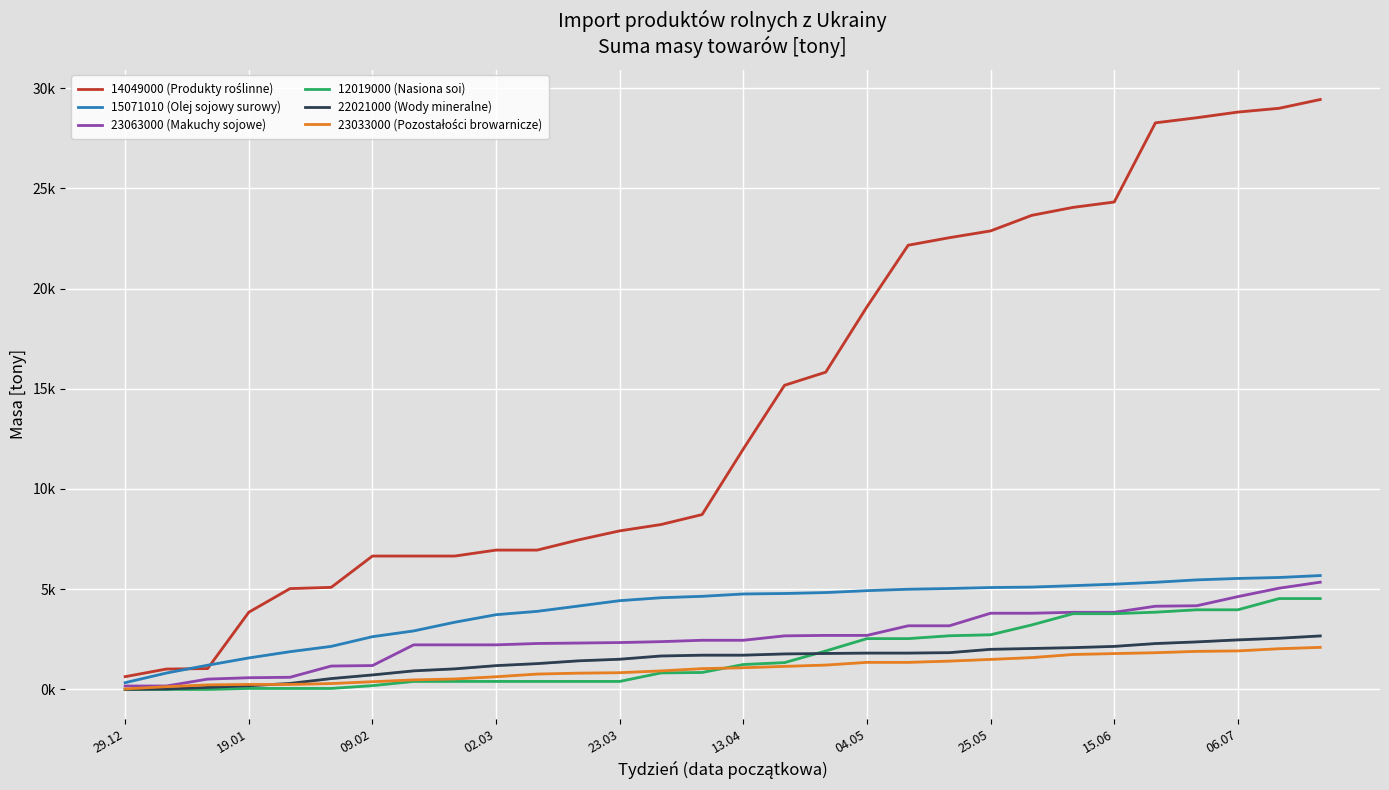

How many times do 14049000 (Produkty roślinne) and 15071010 (Olej sojowy surowy) cross each other?

2